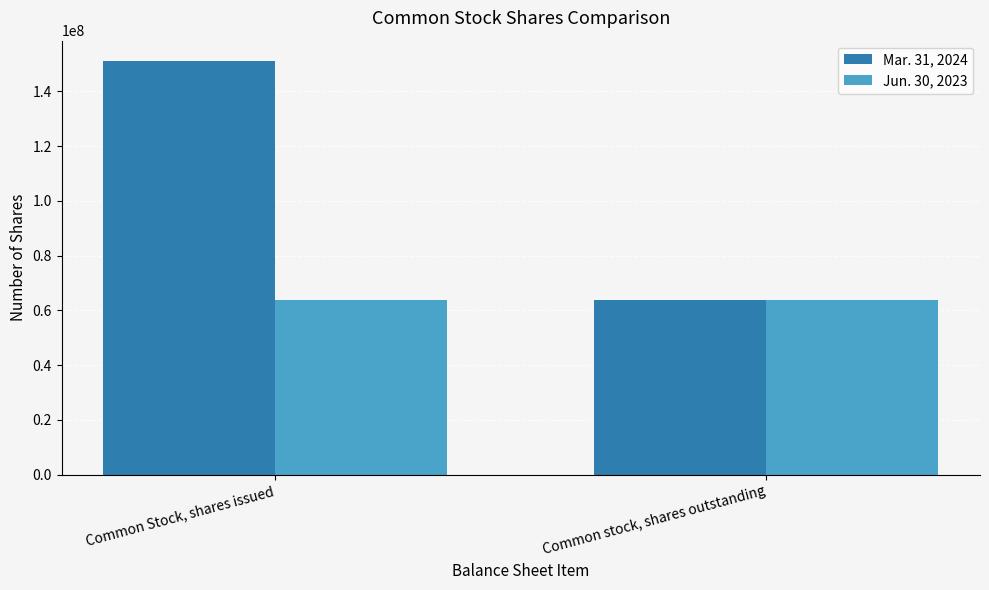

At which label does Mar. 31, 2024 reach its peak?

Common Stock, shares issued